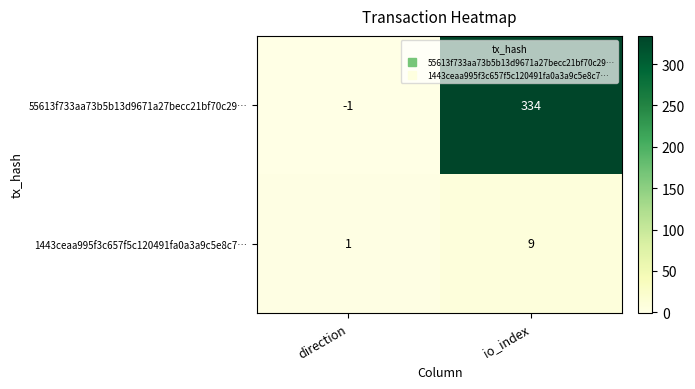

Which series has the widest spread of values?

55613f733aa73b5b13d9671a27becc21bf70c29…